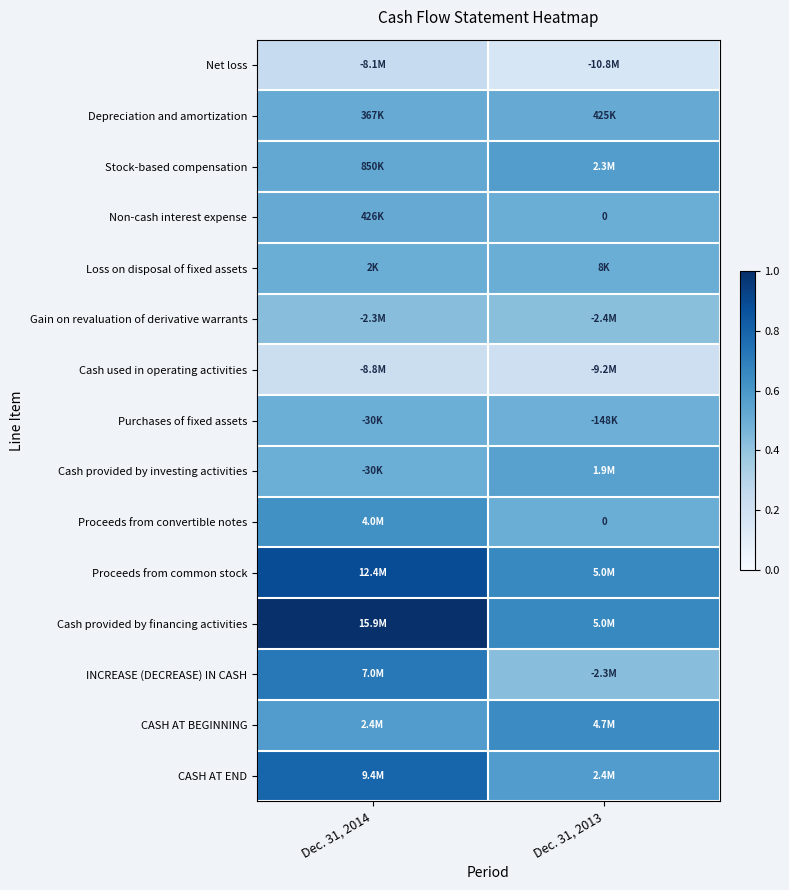

Between Dec. 31, 2014 and Dec. 31, 2013, which series saw the biggest shift?

Cash provided by financing activities